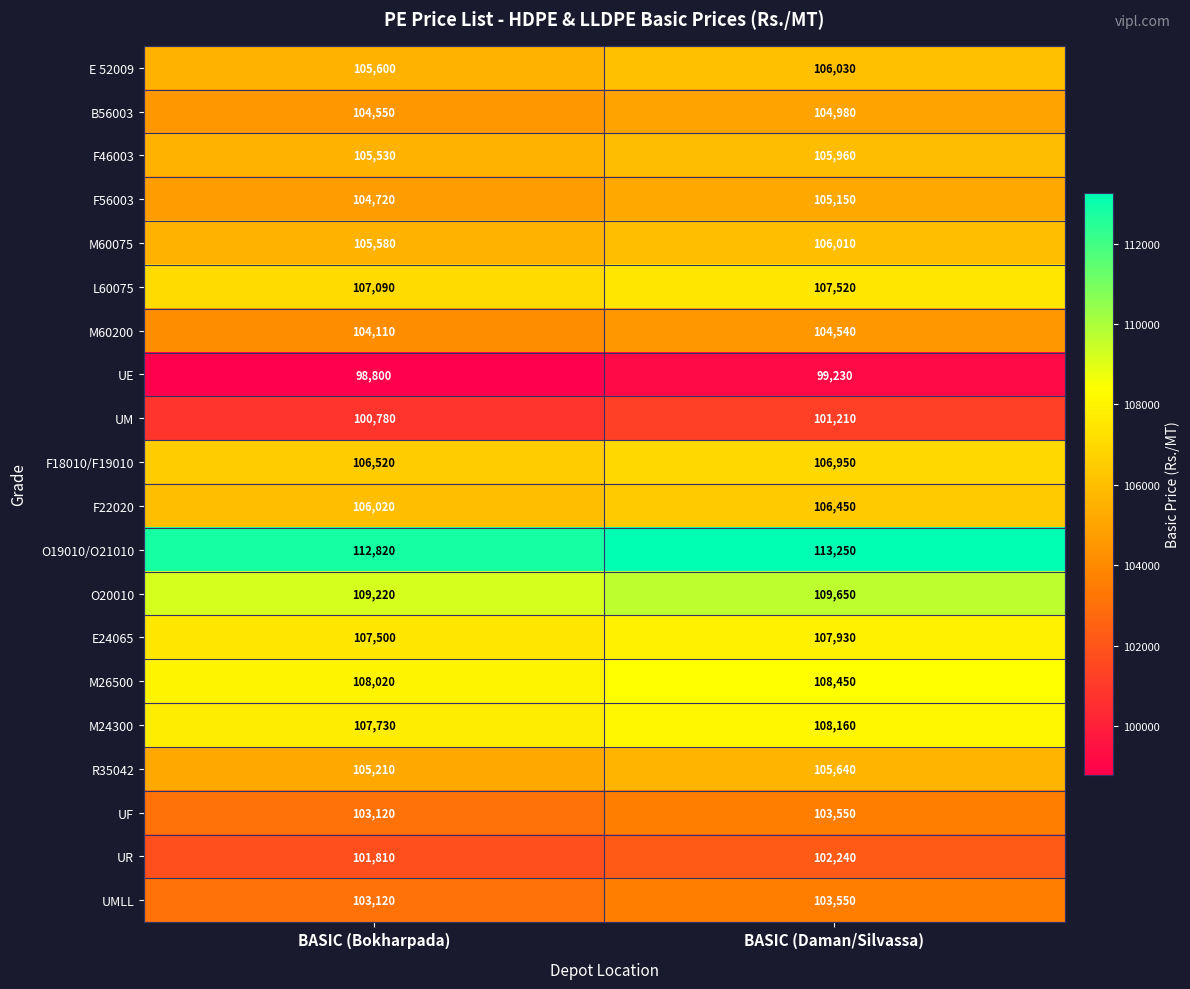

What is the total value across all series at BASIC (Bokharpada)?

2107850